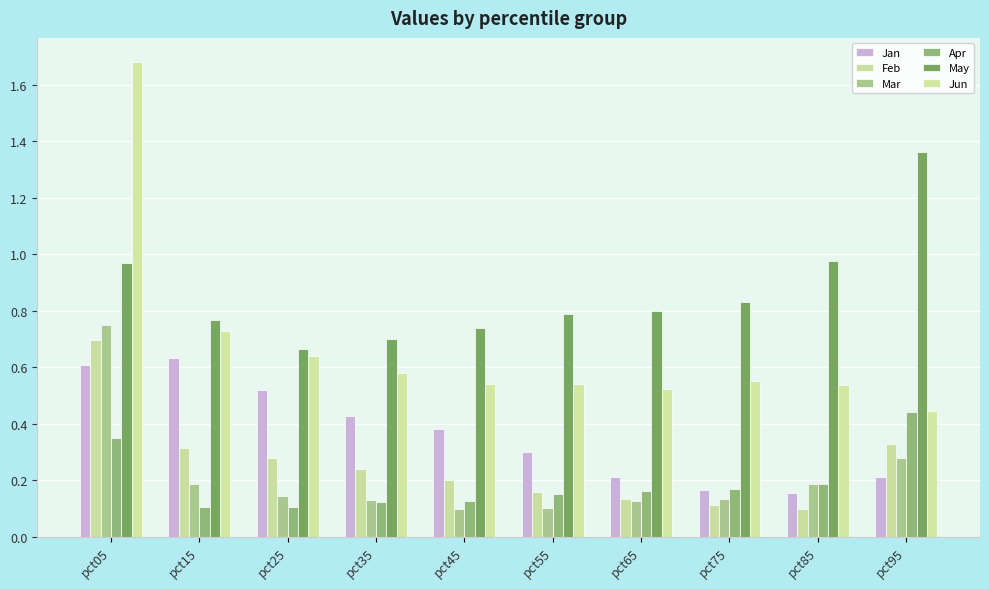

How many categories are shown in the chart?

10